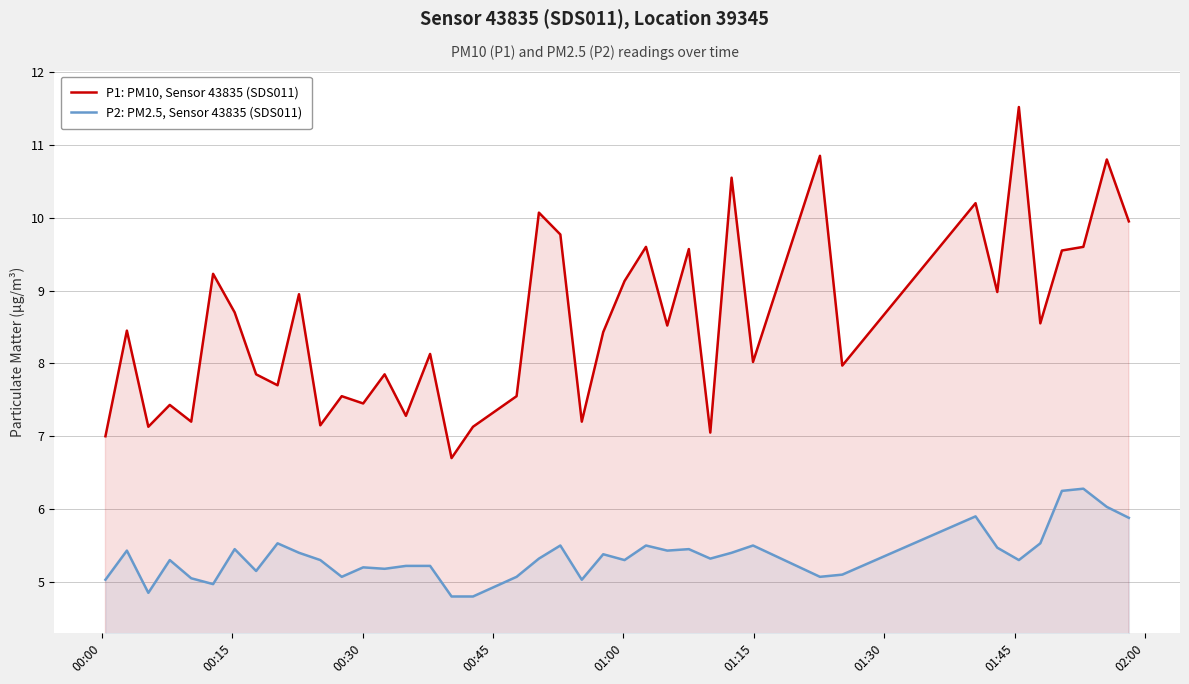

What is the minimum value for P1: PM10, Sensor 43835 (SDS011)?

6.7